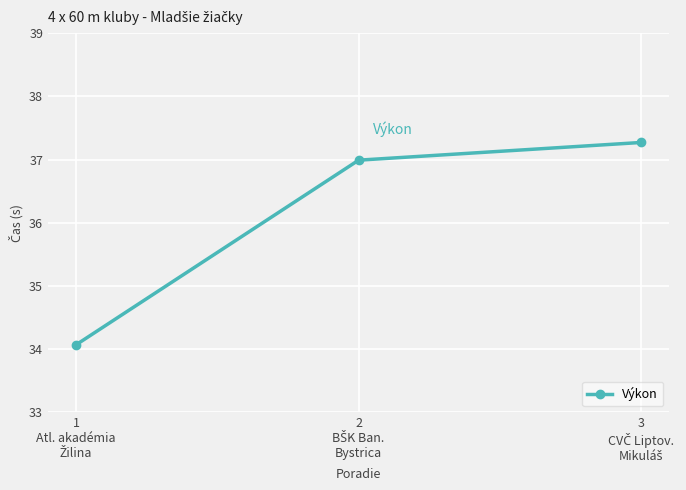

What is the sum of all values?

108.3